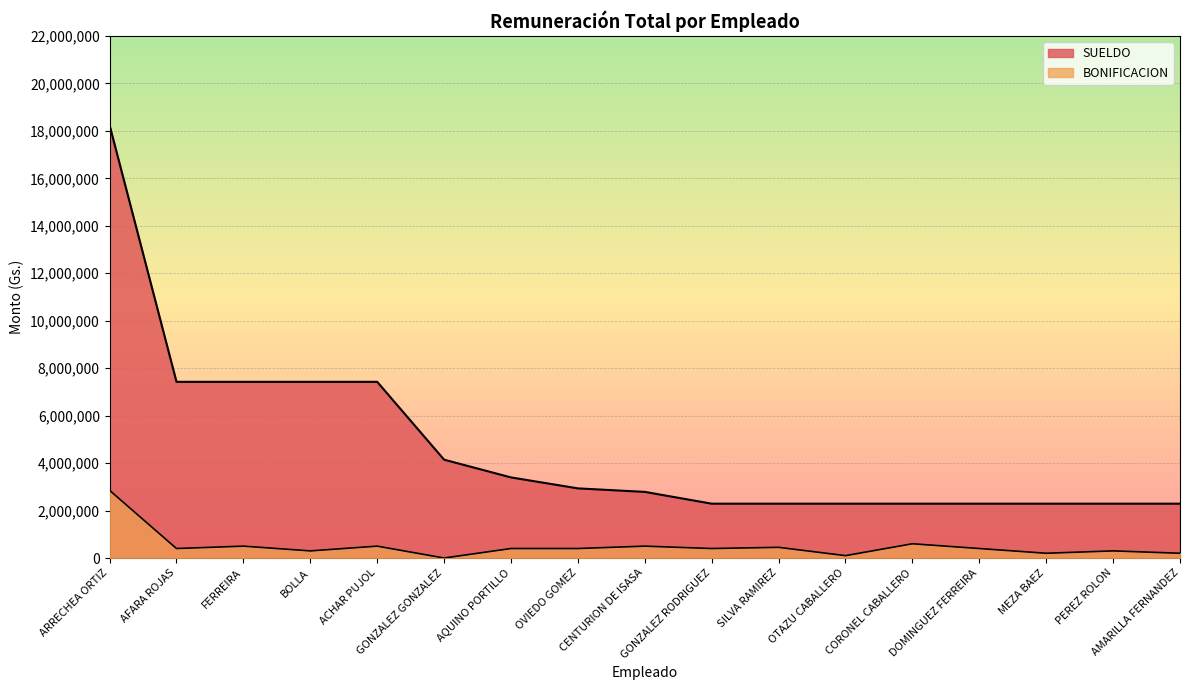

True or false: SUELDO has a value of 18240200 at ARRECHEA ORTIZ.

True